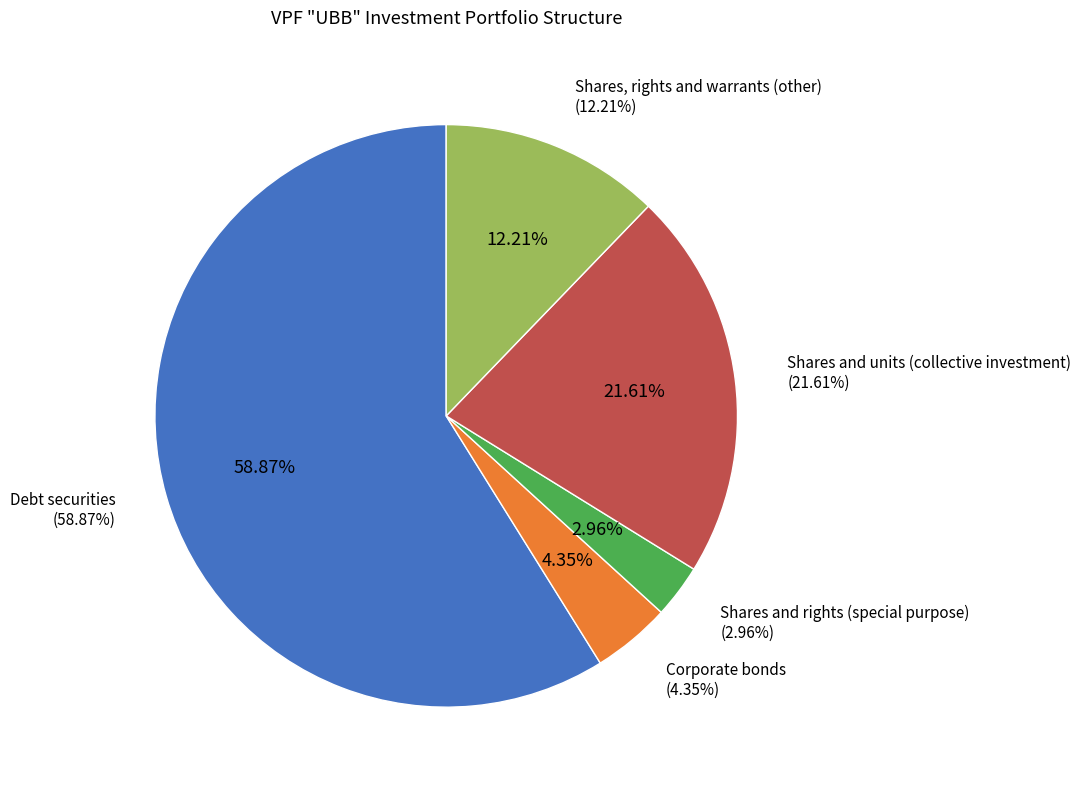

Does any single category account for the majority?

Yes